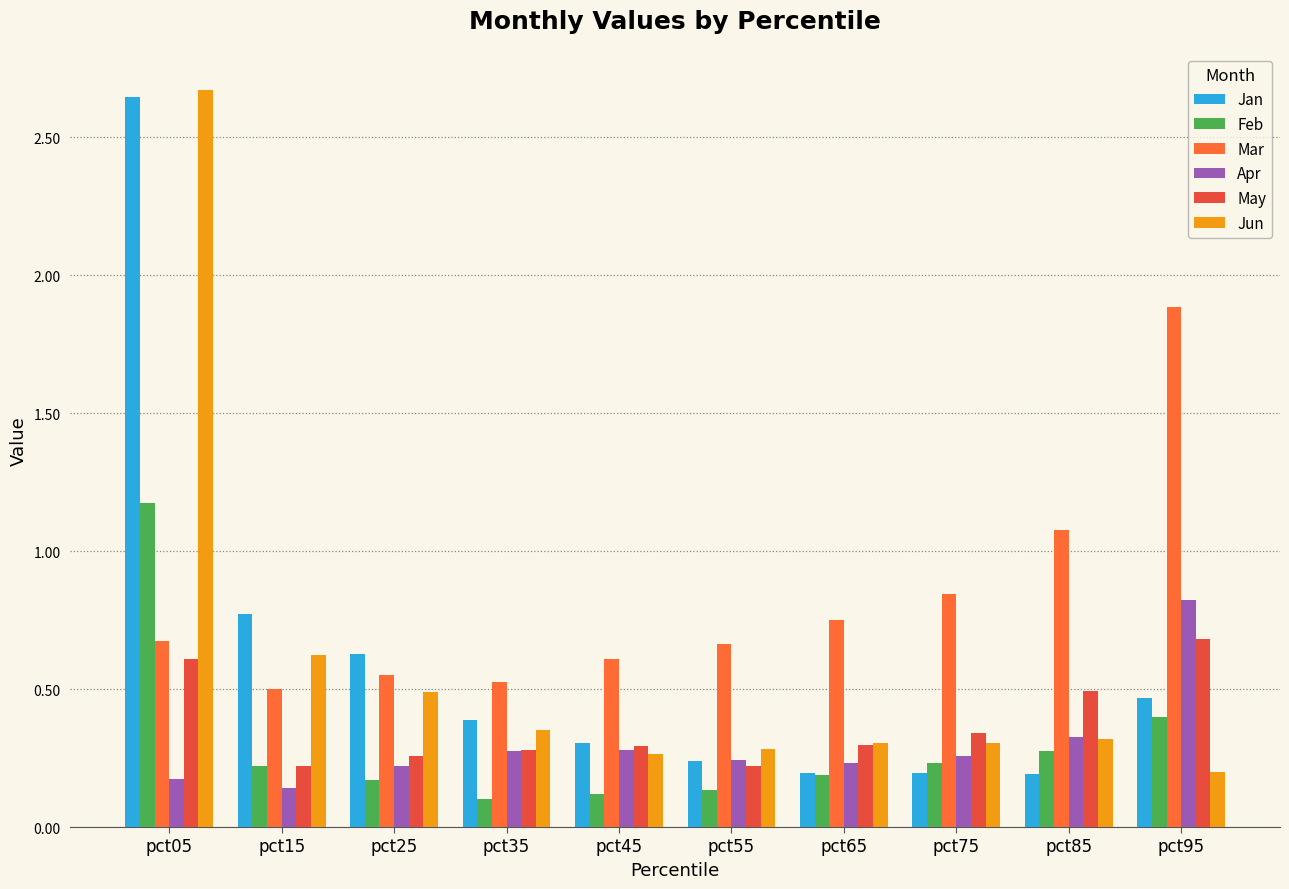

At which category is the sum across all series the highest?

pct05